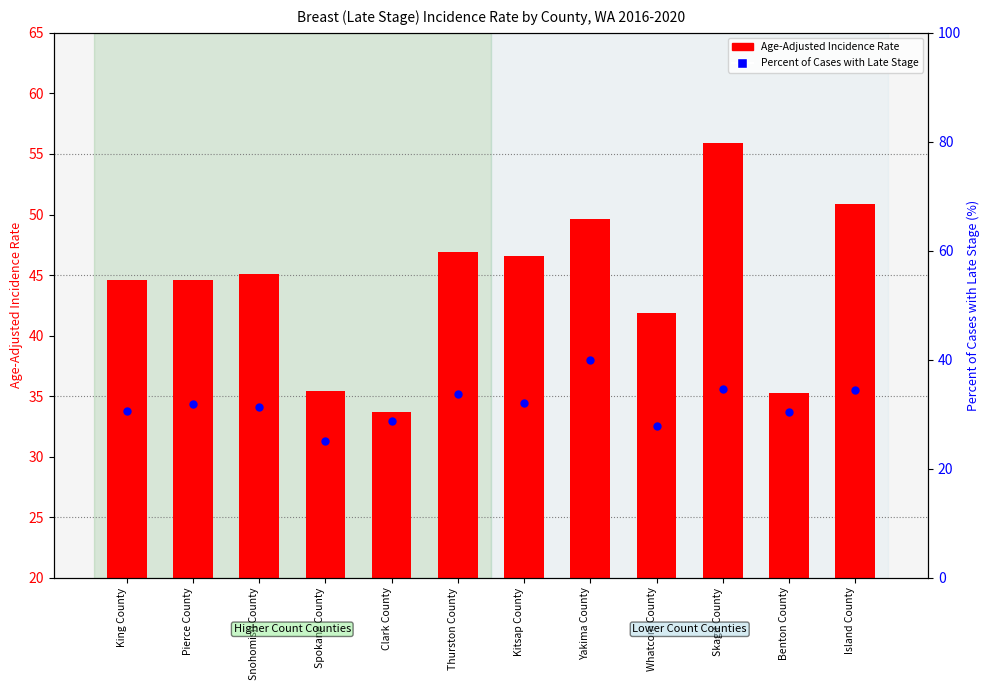

Is the value of Age-Adjusted Incidence Rate at King County greater than the value of Percent of Cases with Late Stage at Spokane County?

Yes